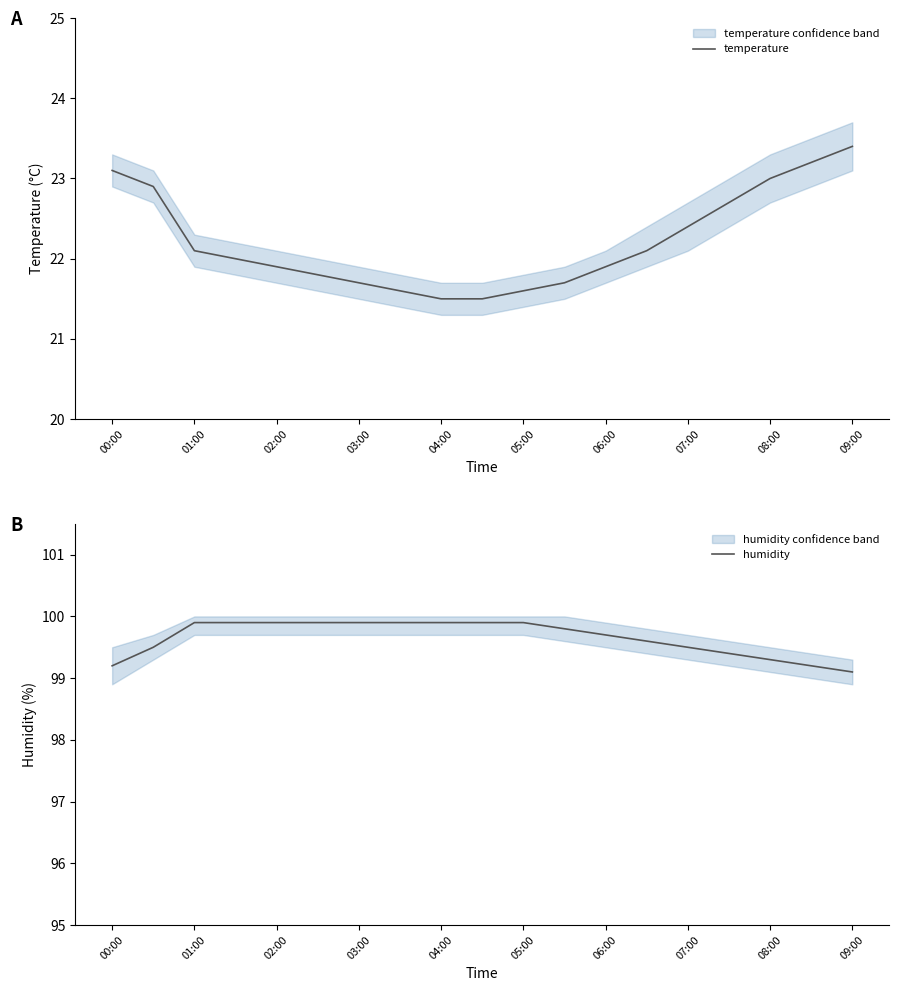

Rank the series by their average value, from lowest to highest.

temperature, humidity